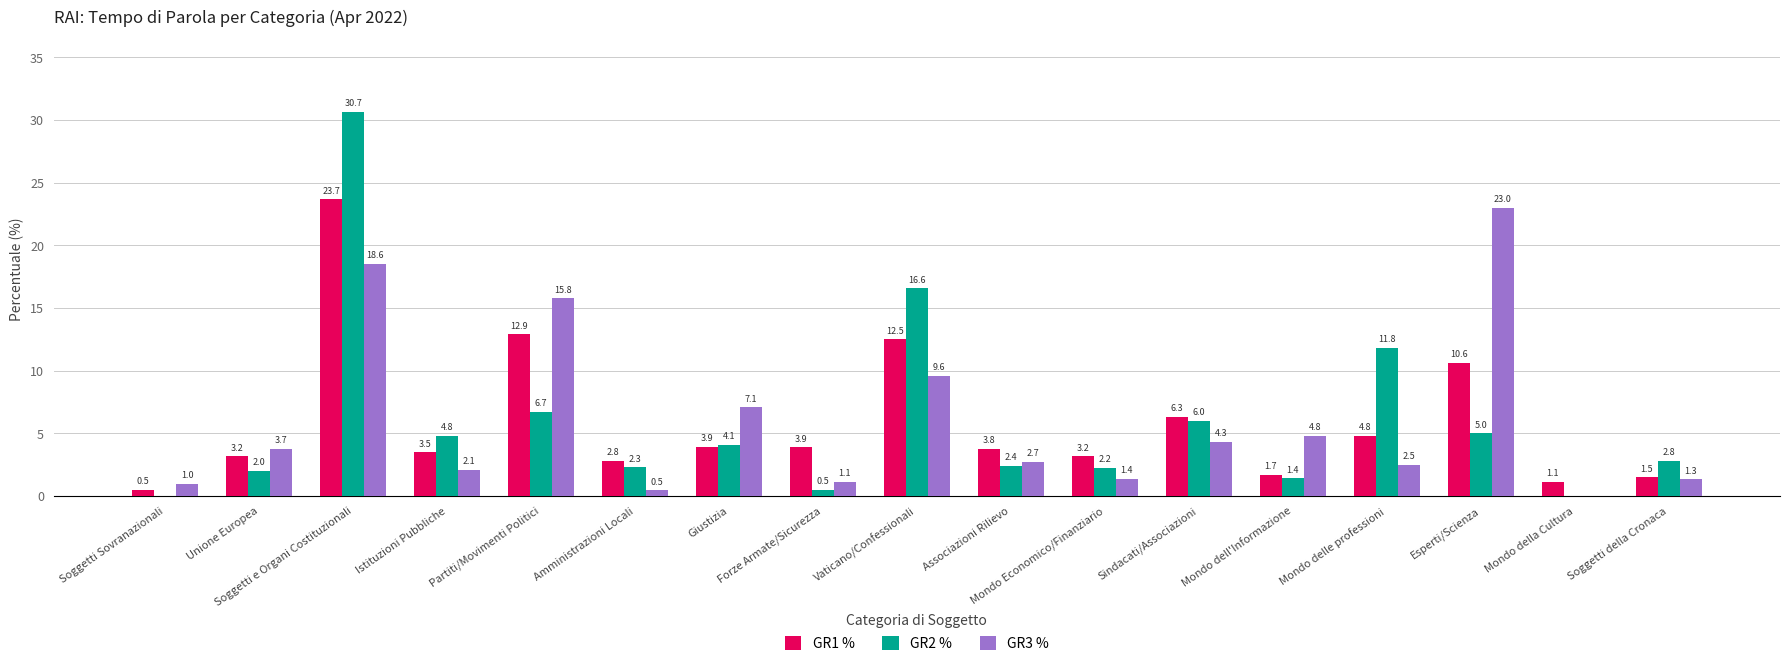

Count the number of categories in the chart.

17